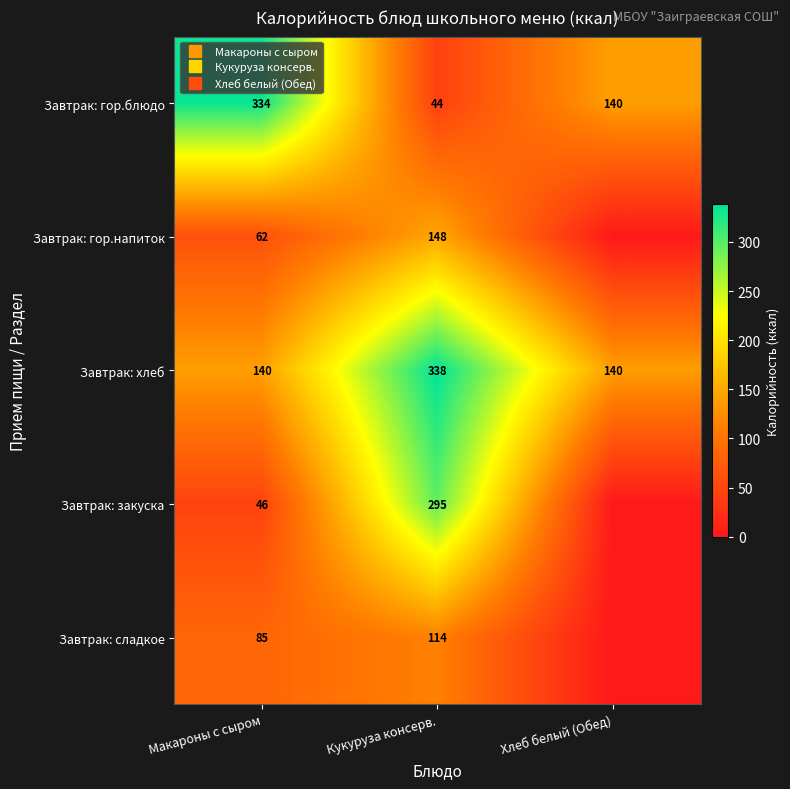

What is the spread (max minus min) of values at Макароны с сыром?

287.5